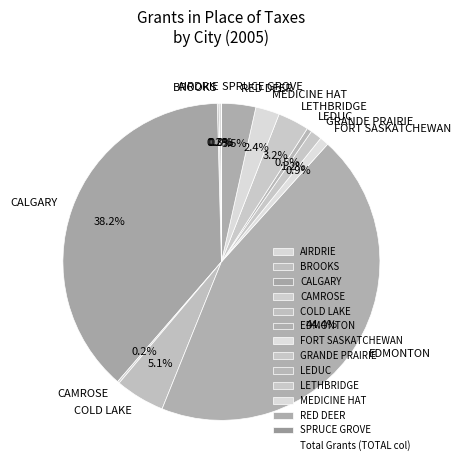

Is there a majority slice in this chart?

No